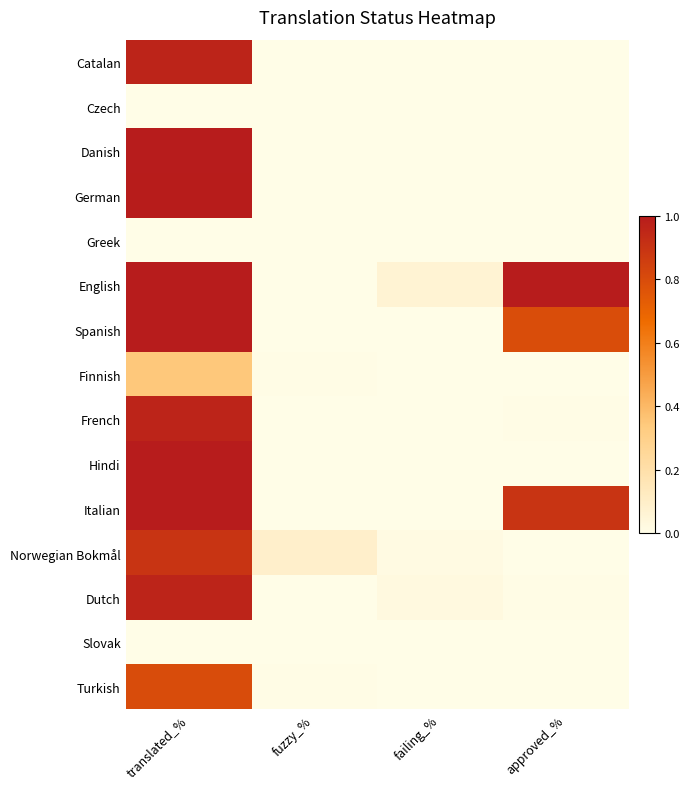

What is the total value across all series at fuzzy_%?

0.1